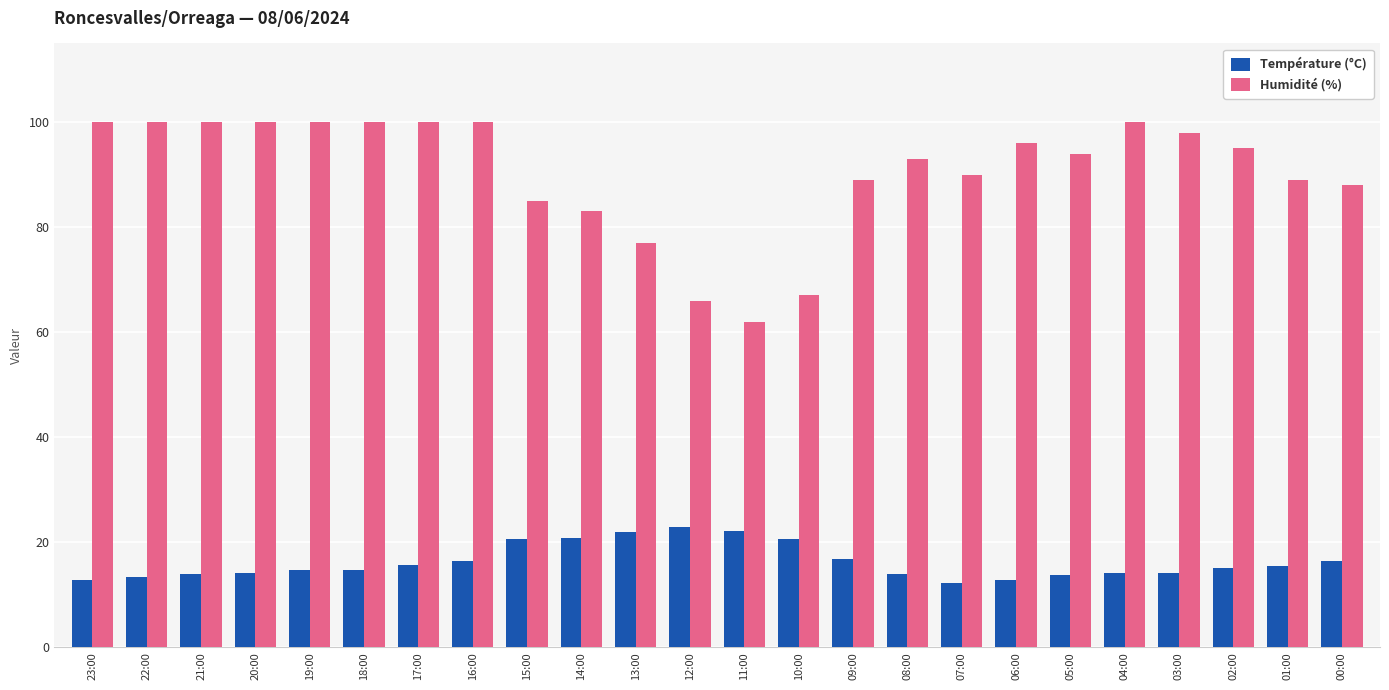

Rank the series by their average value, from highest to lowest.

Humidité (%), Température (°C)